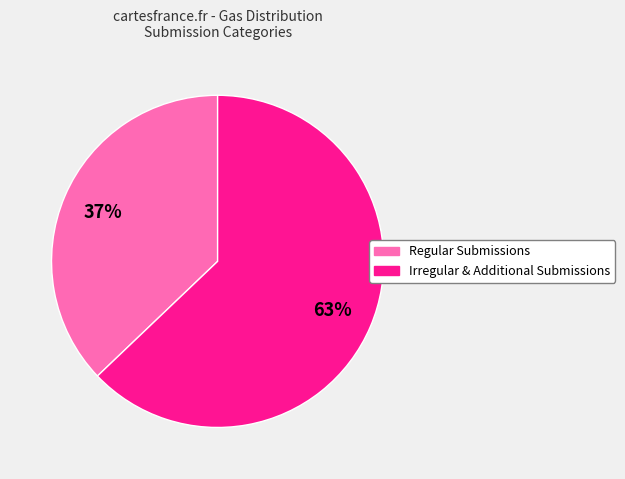

To the nearest percent, what is the combined percentage of Regular Submissions and Irregular & Additional Submissions?

100%